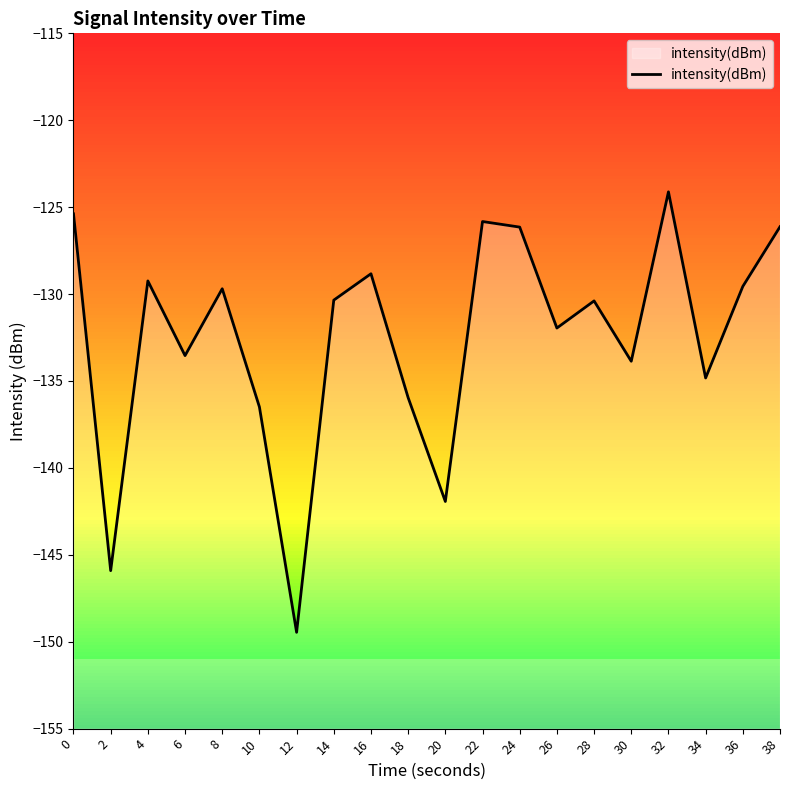

The value at 28 is -130.4. True or false?

True